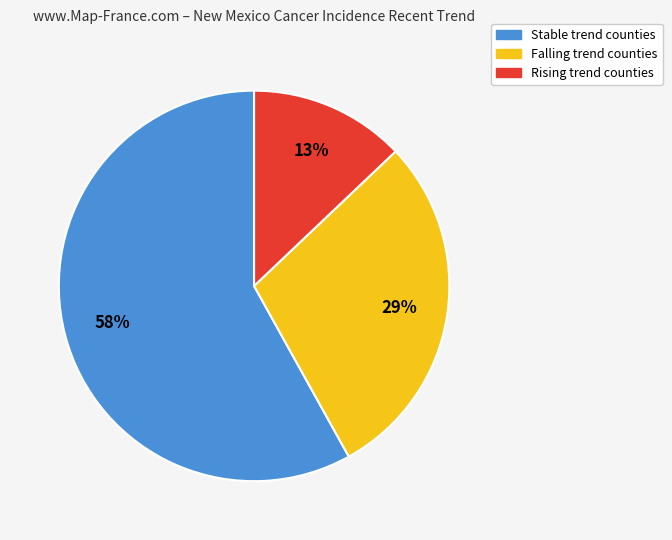

Count the number of slices in the pie.

3